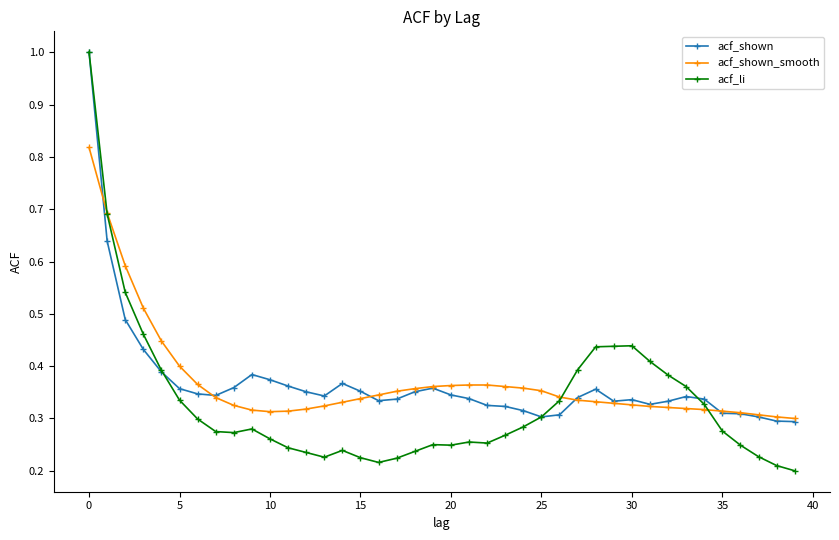

Count the acf_shown_smooth values in the range 0 to 1.

40